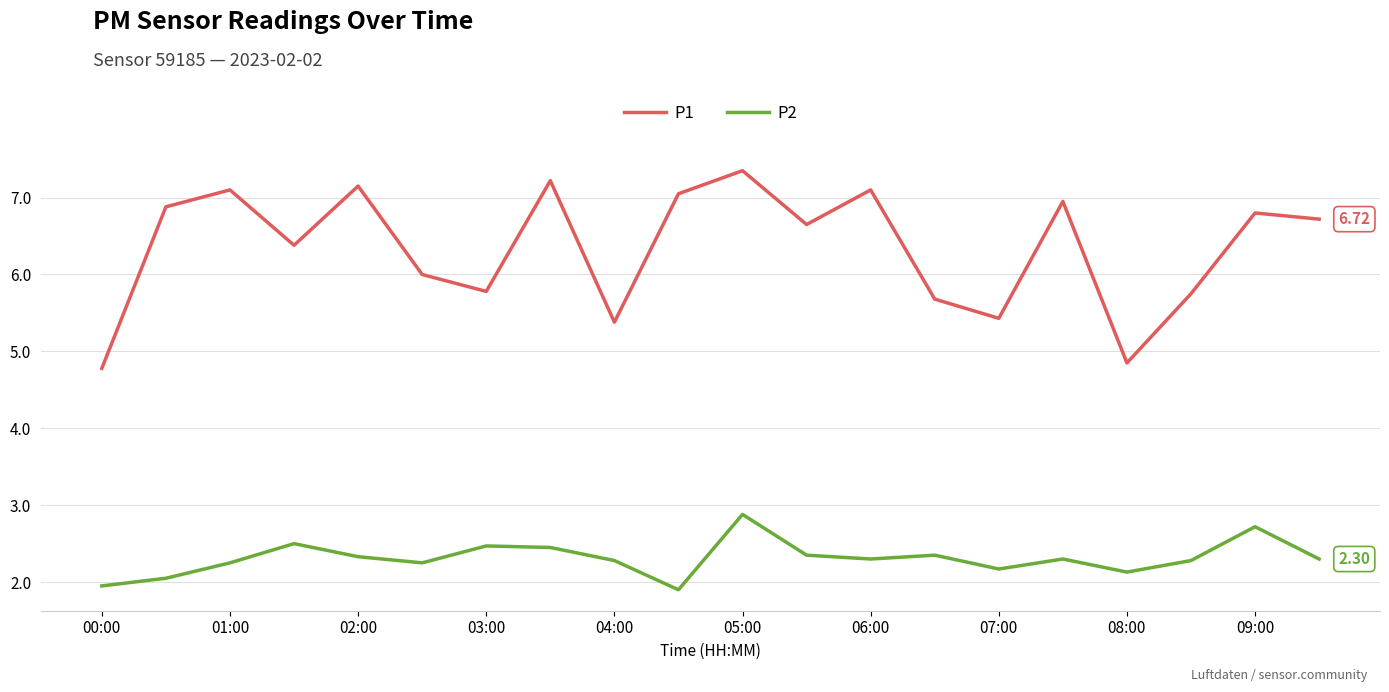

Does the chart have visible grid lines?

Yes